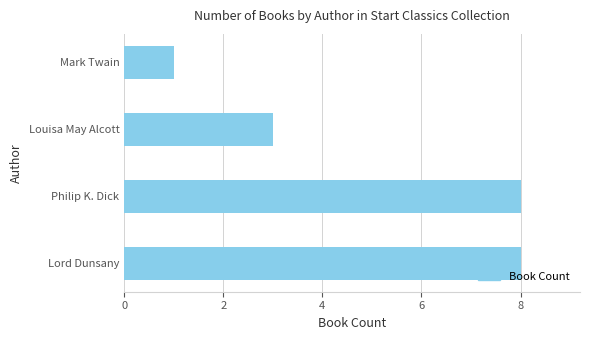

At which label is the value closest to 4?

Louisa May Alcott